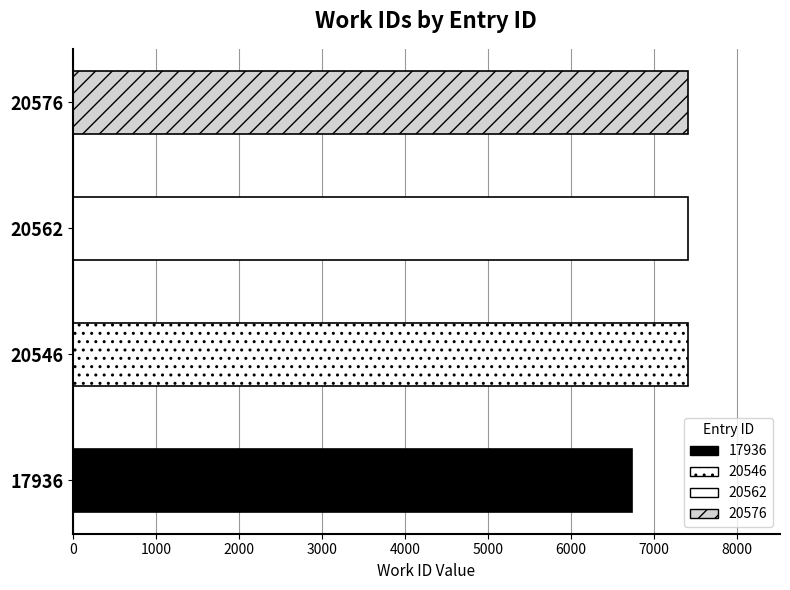

Reading left to right, transcribe all the data shown in this chart.

6735	7411	7411	7411